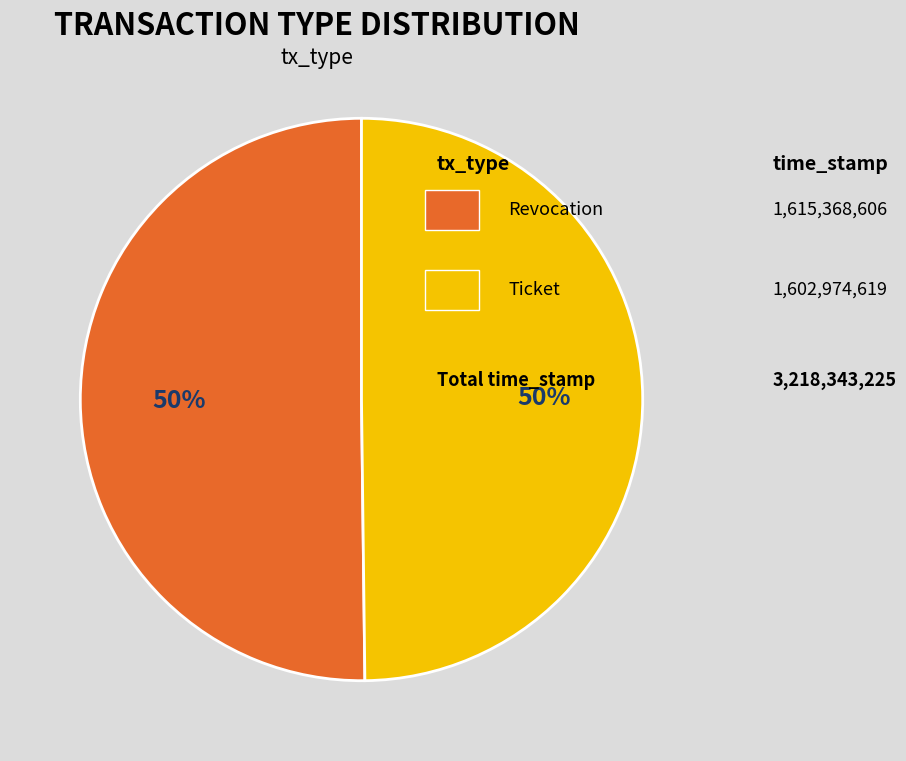

To the nearest percent, what is the average slice percentage?

50%